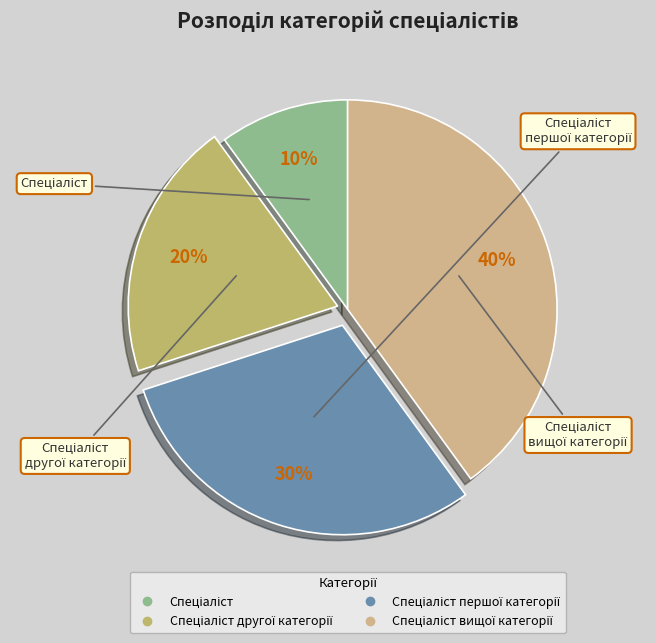

Count the number of slices in the pie.

4